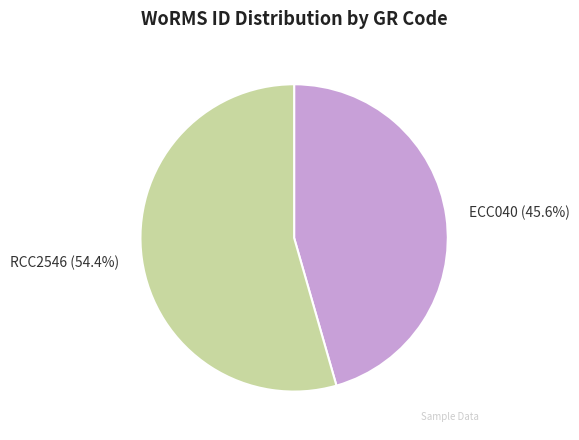

Does any single category account for the majority?

Yes